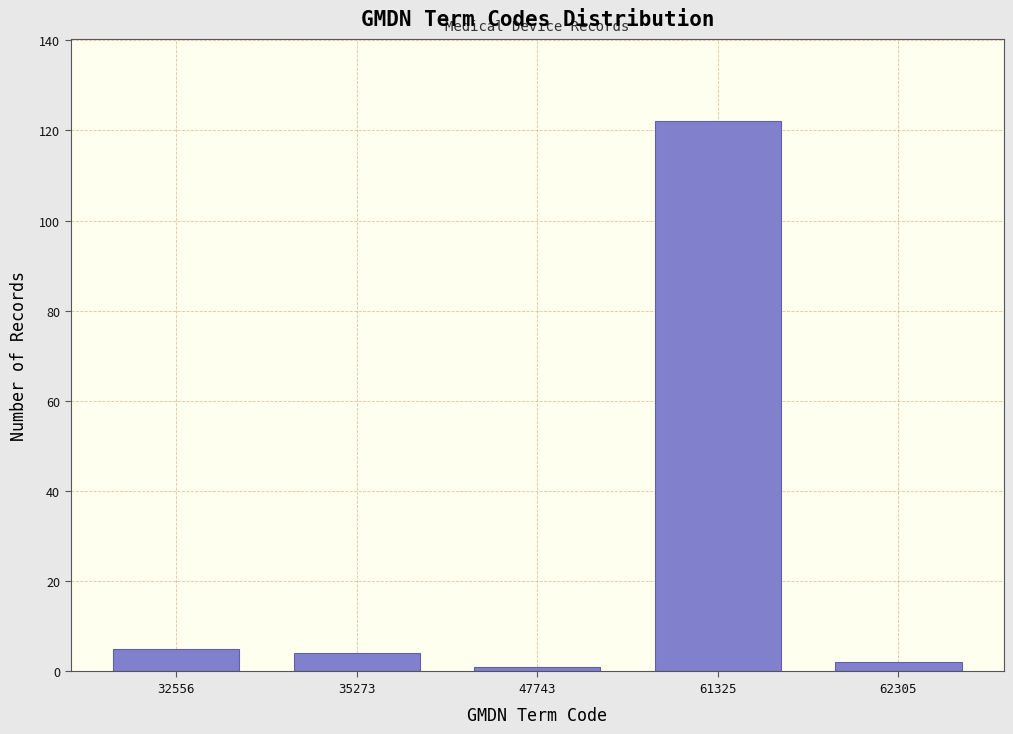

Reading left to right, extract all data points from this chart.

5	4	1	122	2